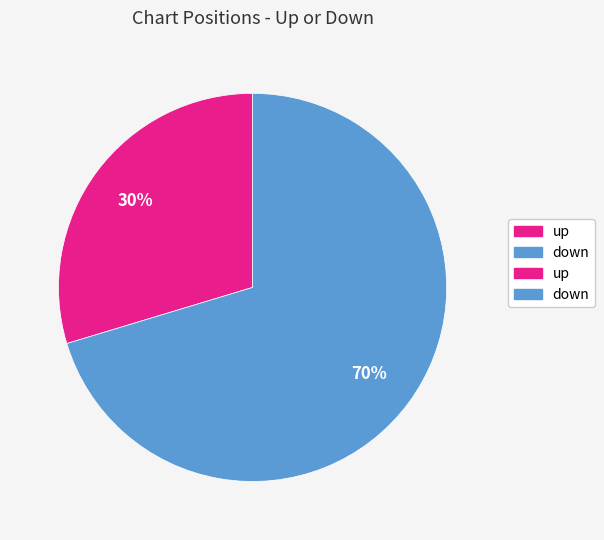

Does any single category account for the majority?

Yes